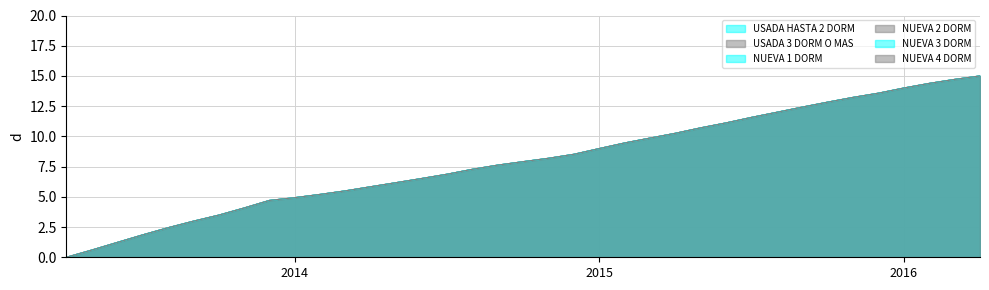

How many lines are shown in the chart?

6